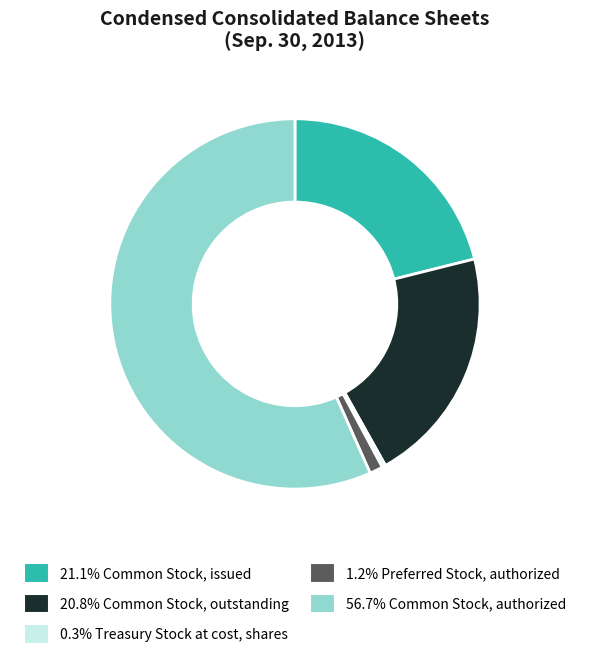

Is there a majority slice in this chart?

Yes